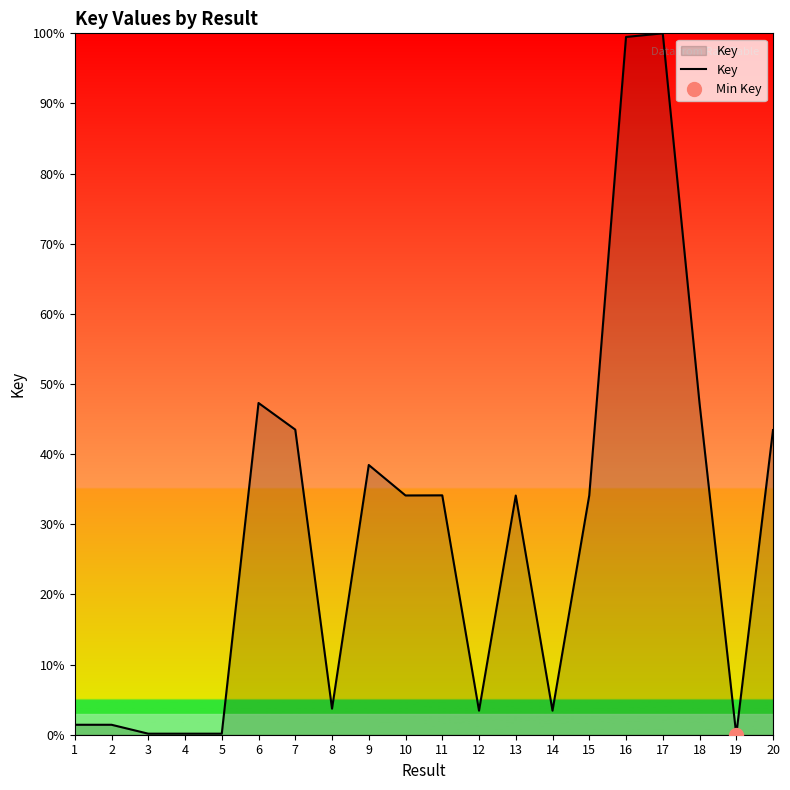

What is the change in value from 2 to 20?

+42.0